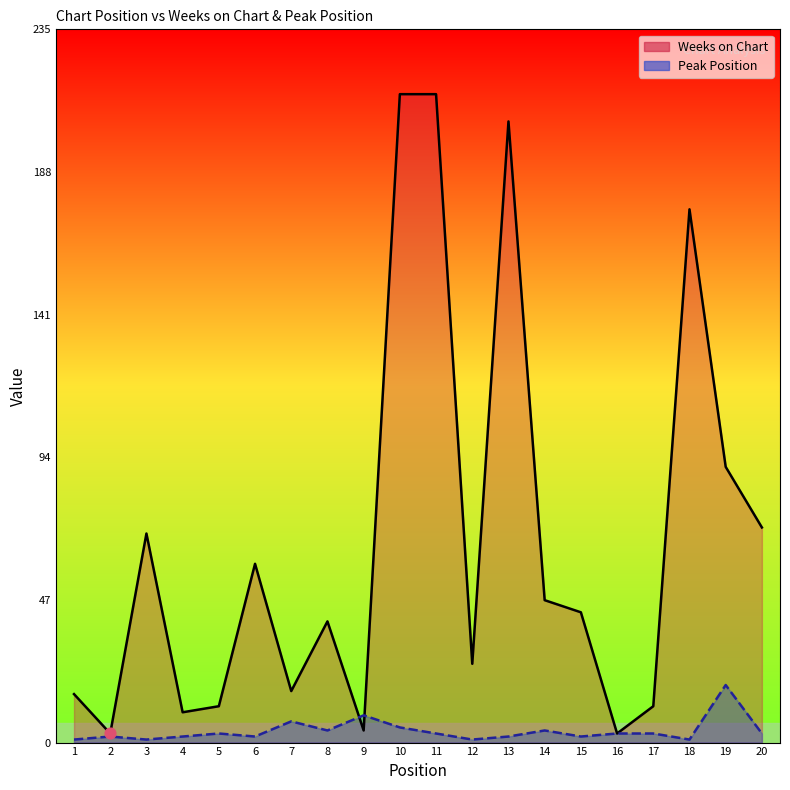

Is the value of Weeks on Chart at 13 greater than the value of Peak Position at 5?

Yes